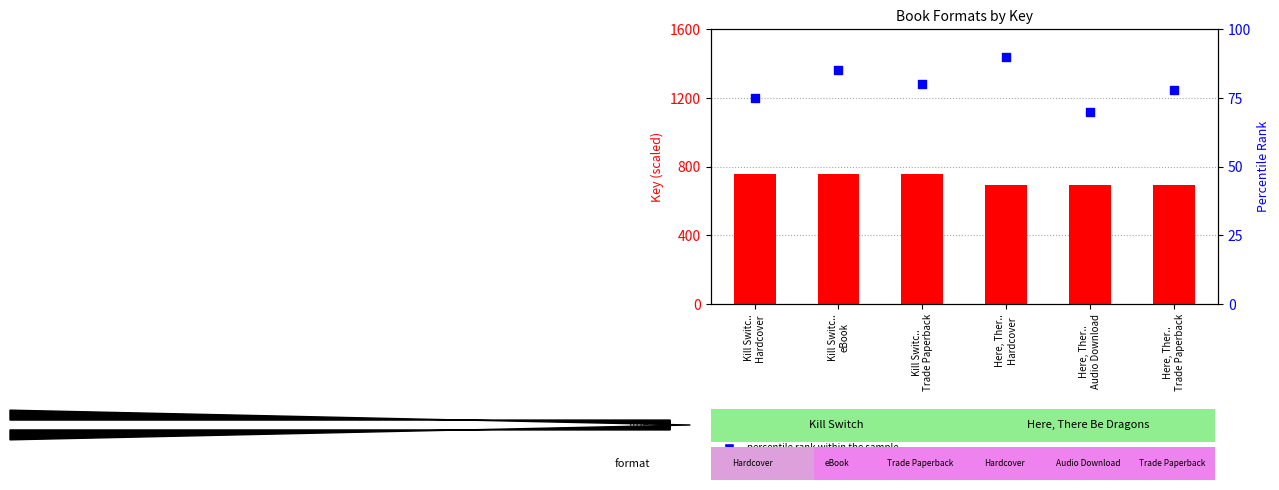

At which category is the sum across all series the highest?

Kill Switc..
eBook